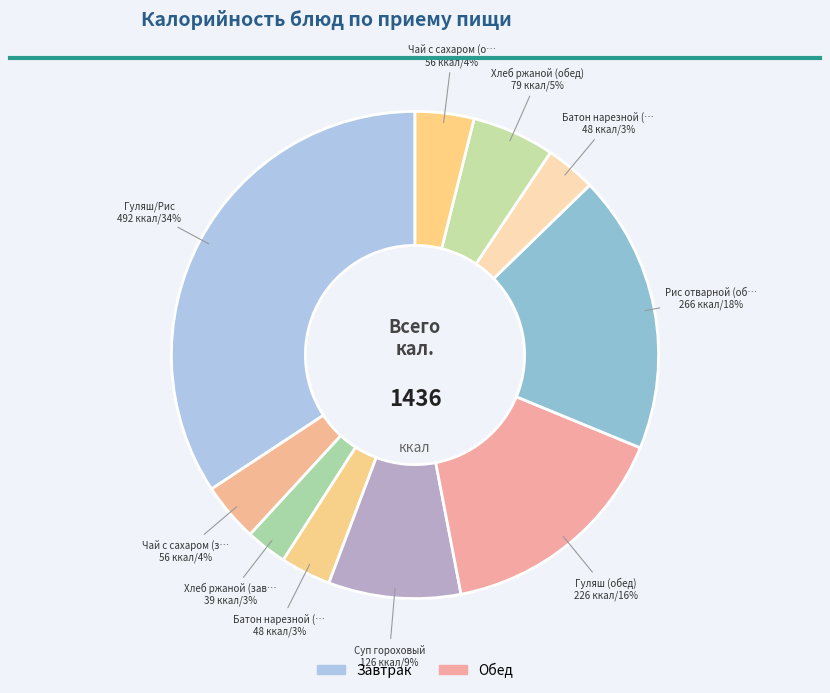

Count the number of slices in the pie.

10